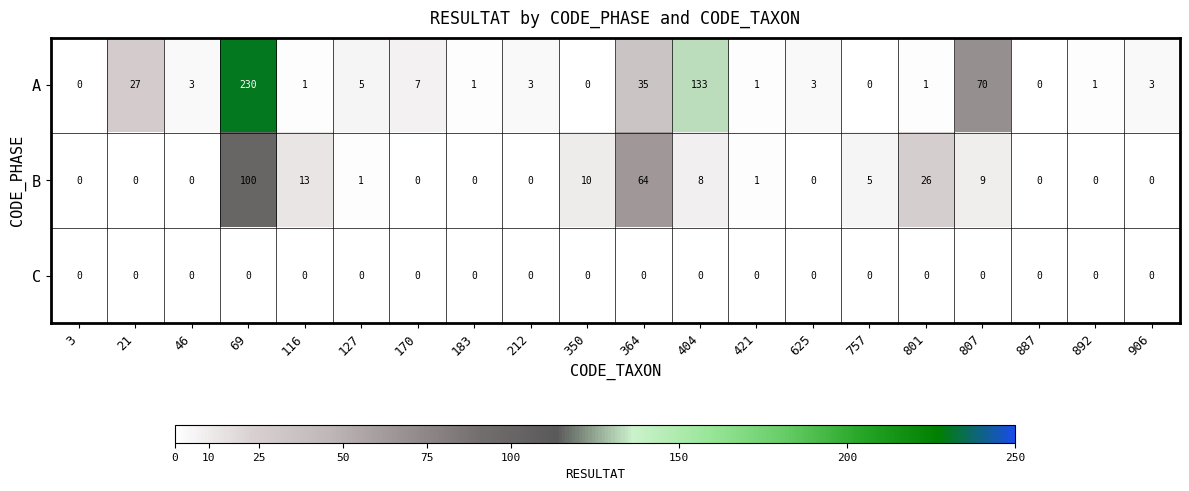

Which series has the largest total across all categories?

A